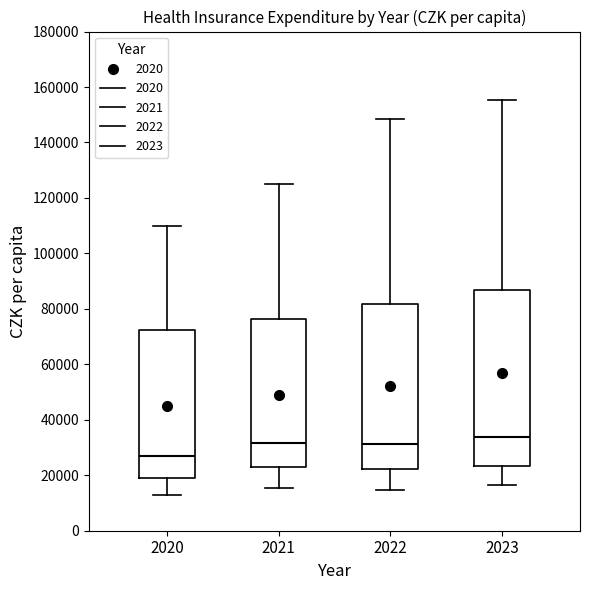

Which box is the tallest, from its lower edge to its upper edge?

2023